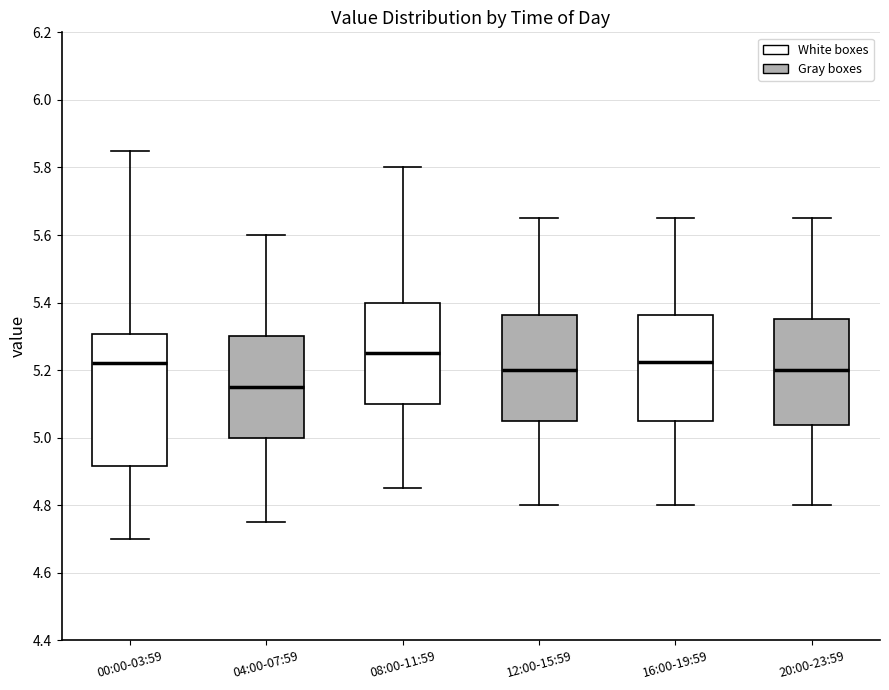

Where does the median line of the box for 08:00-11:59 sit on the y-axis? The values are not printed on the chart, so give them approximately, as read against the axis.

5.26